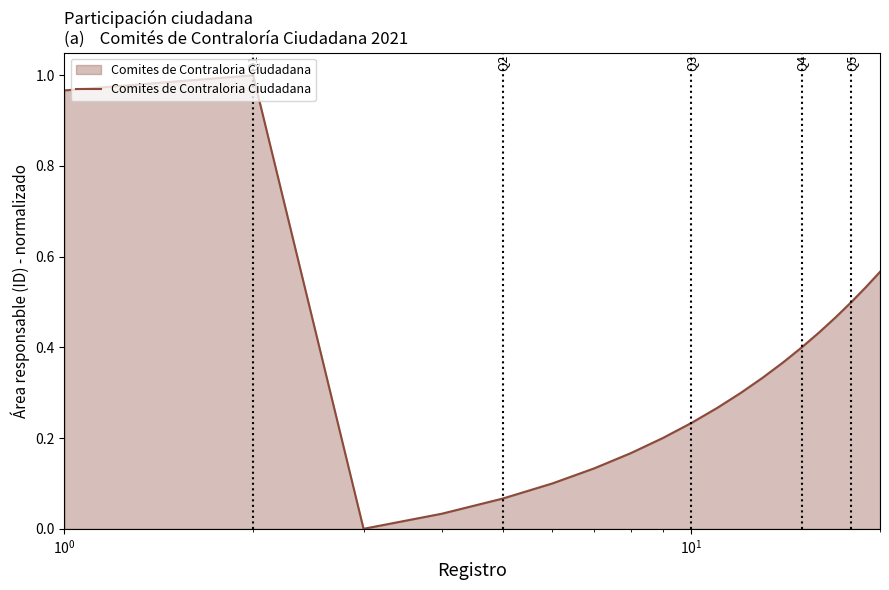

How many interior local peaks (higher than both neighbors) does the data have?

1